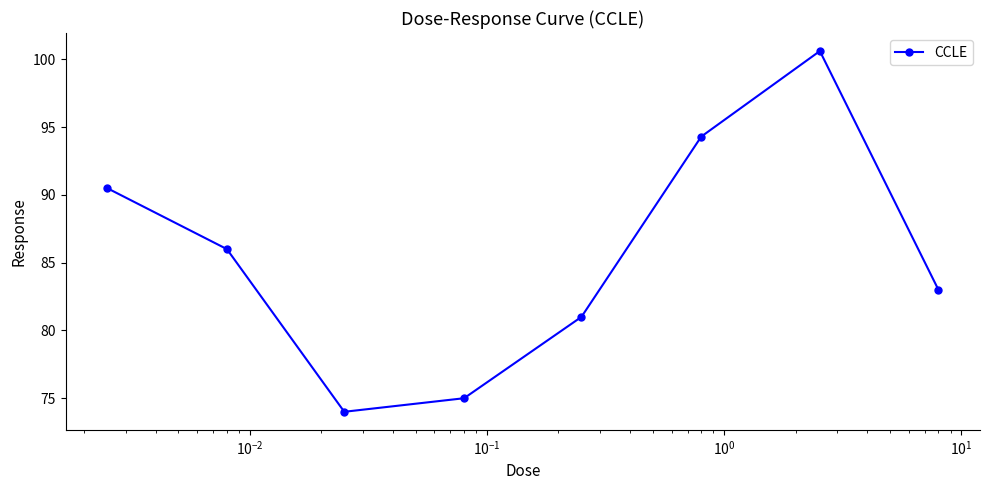

What is the greatest value displayed?

100.6